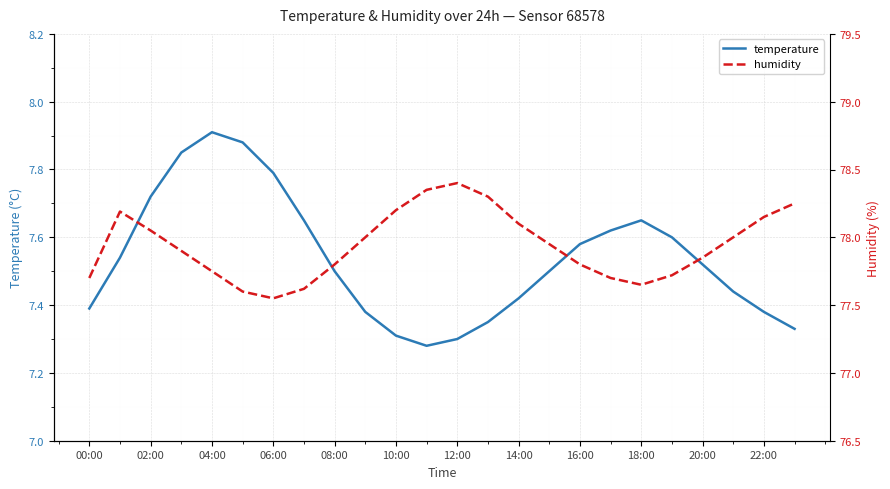

Reading left to right, list all the values displayed in this chart.

temperature: 7.4	7.5	7.7	7.8	7.9	7.9	7.8	7.7	7.5	7.4	7.3	7.3	7.3	7.3	7.4	7.5	7.6	7.6	7.7	7.6	7.5	7.4	7.4	7.3
humidity: 77.7	78.2	78.0	77.9	77.8	77.6	77.5	77.6	77.8	78.0	78.2	78.3	78.4	78.3	78.1	78.0	77.8	77.7	77.7	77.7	77.8	78.0	78.2	78.2